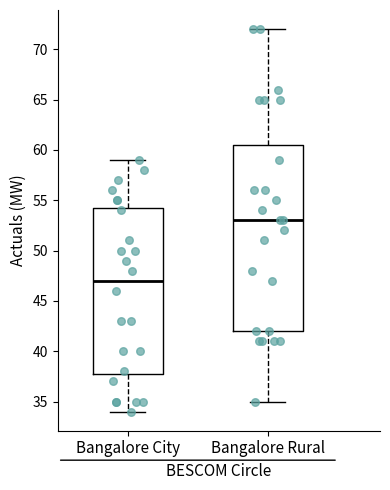

Where is the lower edge of the box for Bangalore Rural on the y-axis? The values are not printed on the chart, so give them approximately, as read against the axis.

42.0